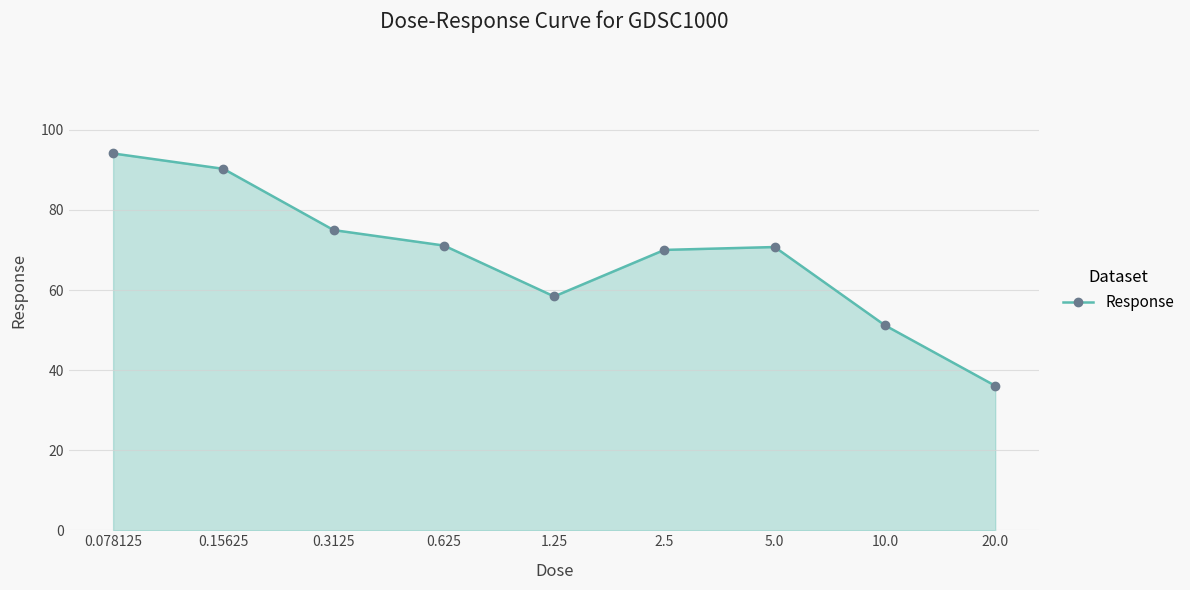

What is the maximum value shown in the chart?

94.1